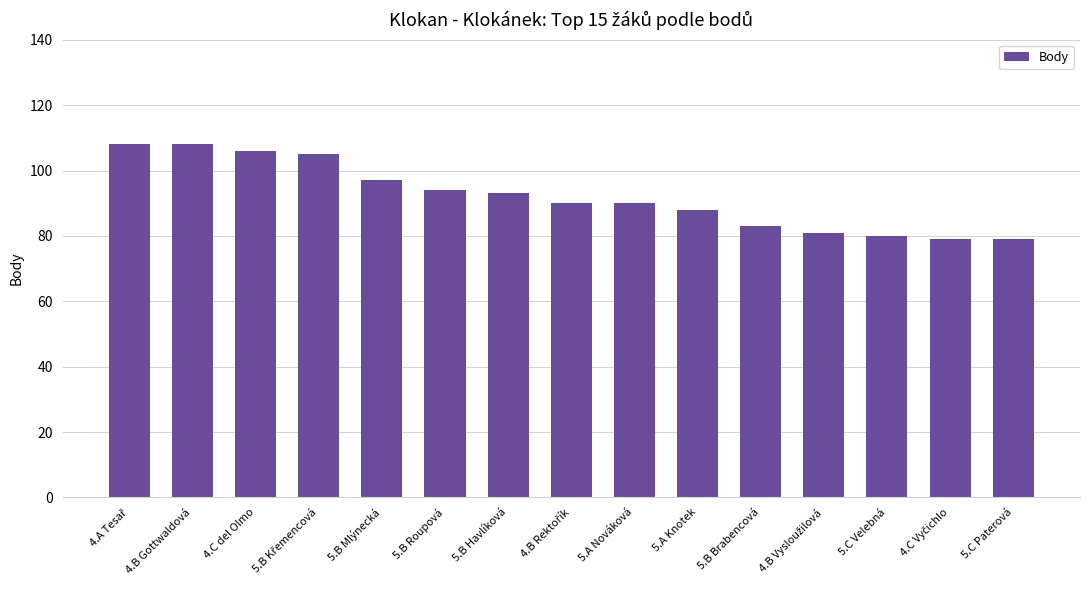

Does the chart contain stacked bars?

No